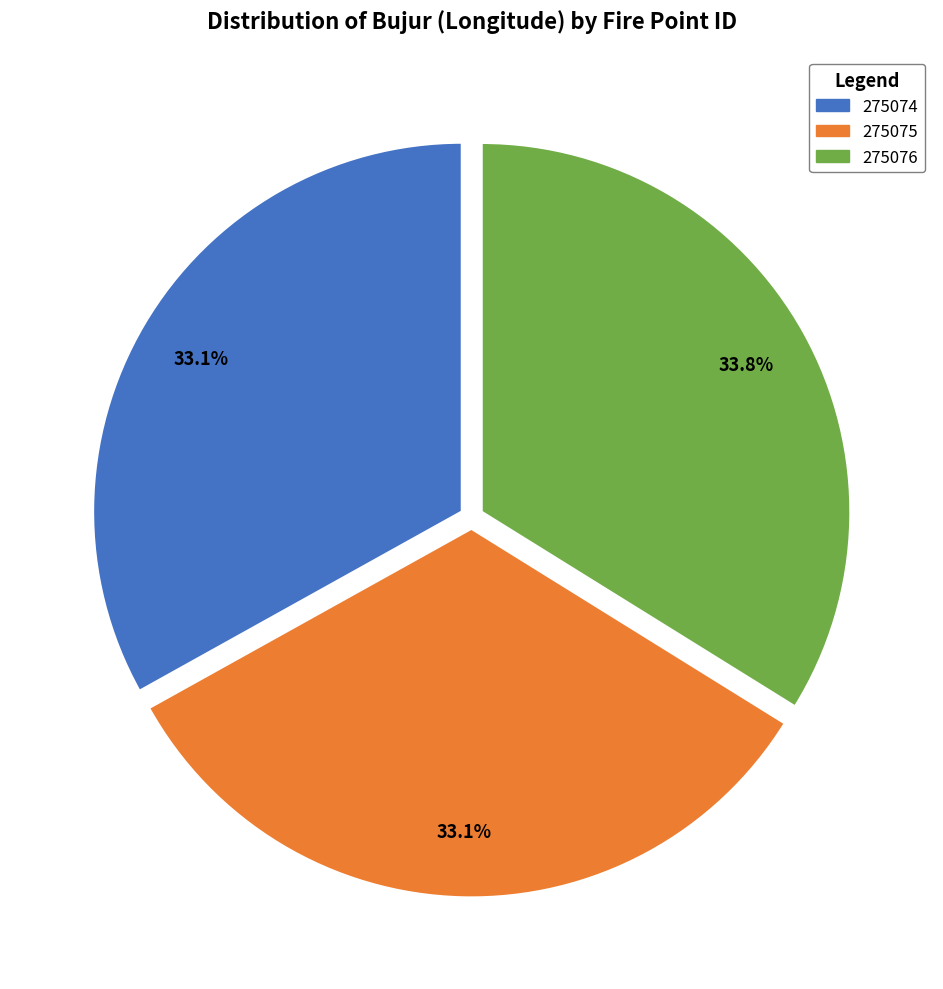

To the nearest percent, what is the difference between the largest and smallest slice percentages?

1%